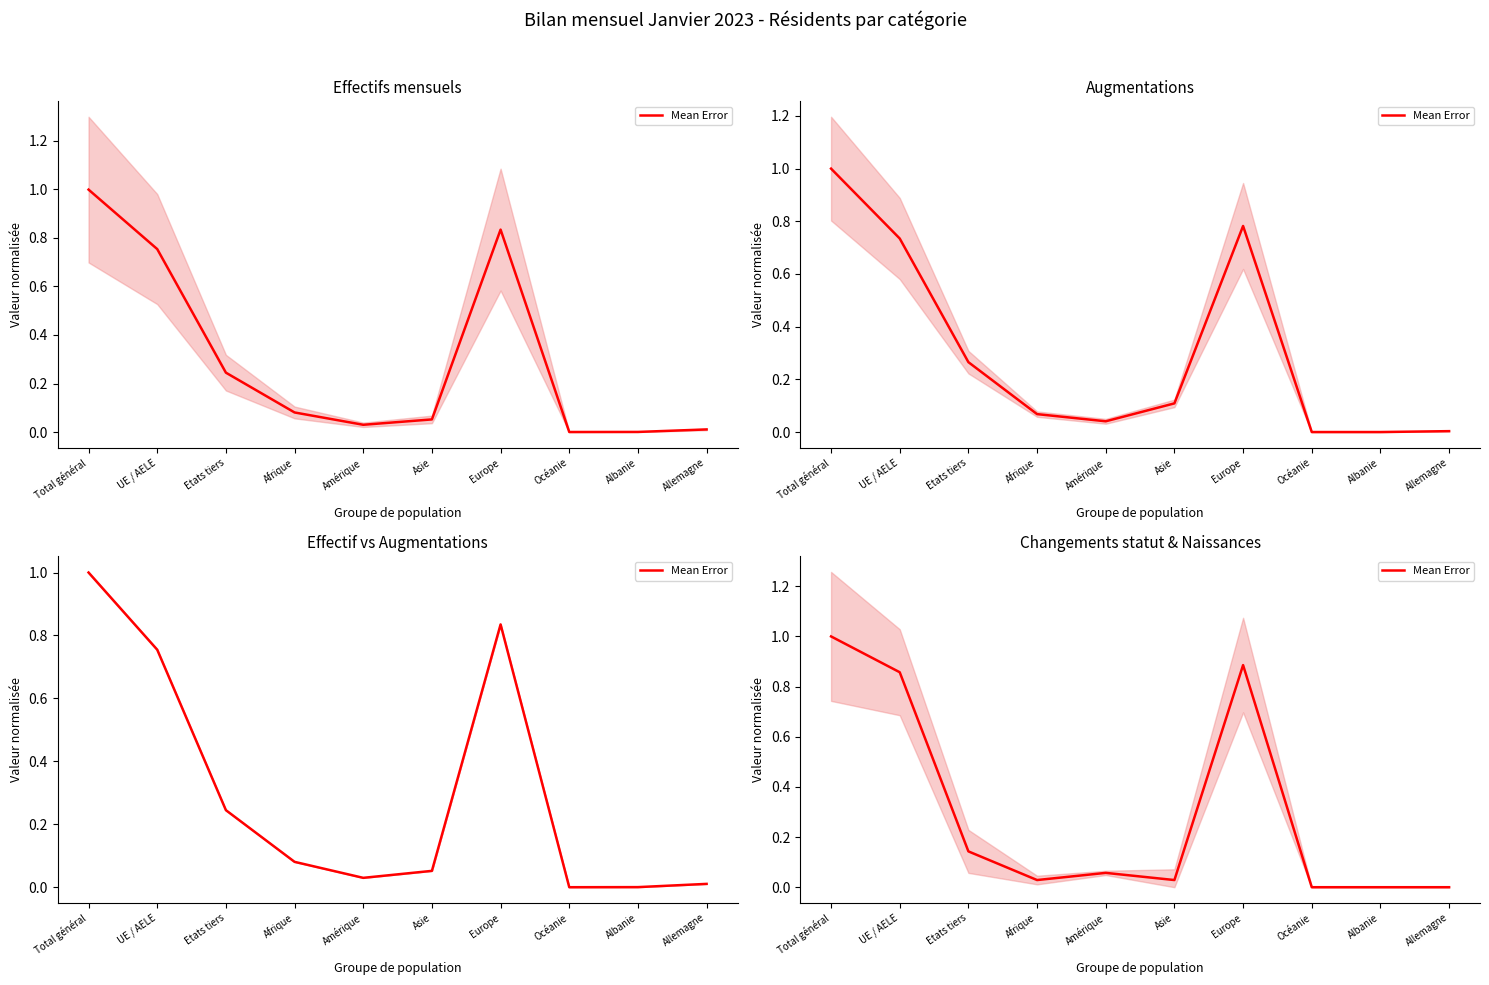

True or false: there are more than 0 points higher than both neighbors.

True